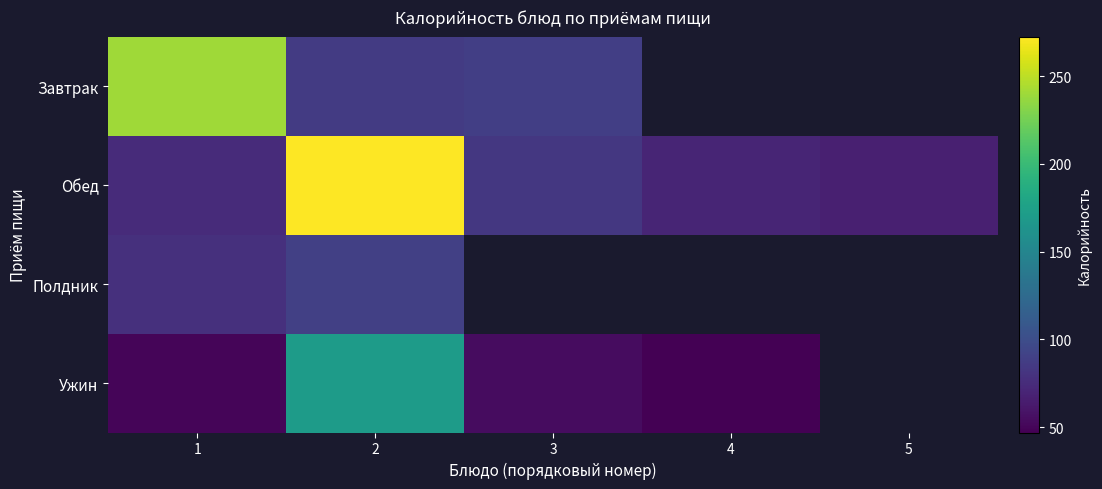

What is the sum of all Обед values?

567.8